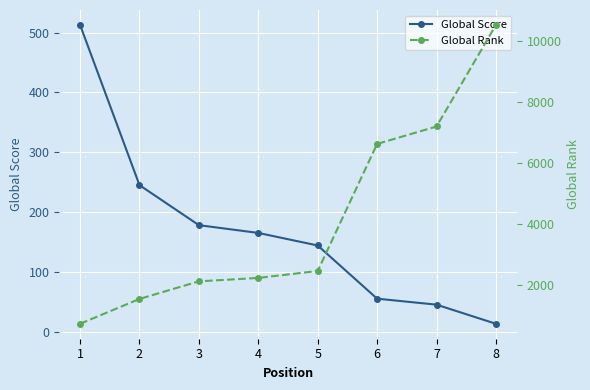

Rank the series at 8 from lowest to highest value.

Global Score, Global Rank